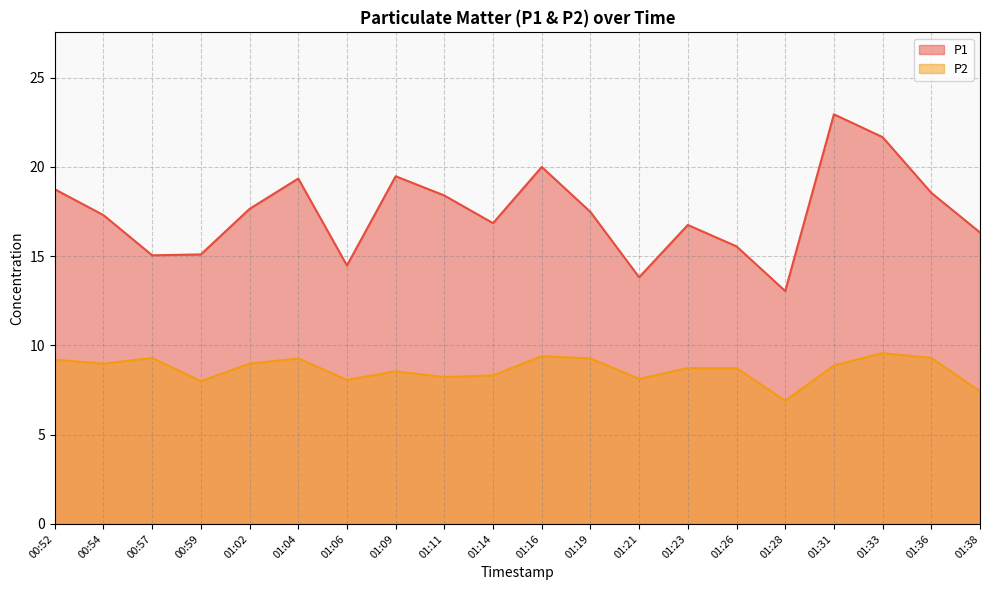

What is the difference between the P2 values at 00:54 and 01:31?

0.1